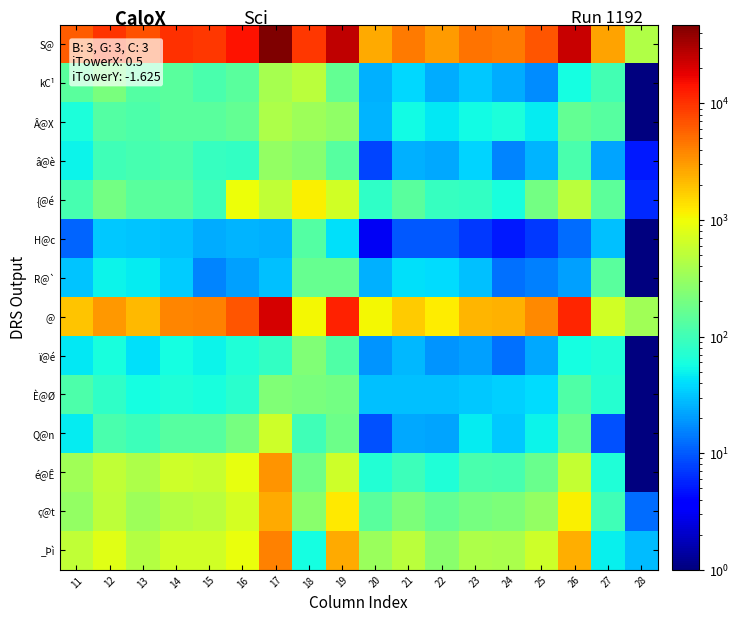

Reading right to left, what are all the values shown in this chart?

S@: 28=435	27=2782	26=23367	25=6823	24=4482	23=4785	22=3043	21=4425	20=2591	19=26149	18=9548	17=47501	16=14622	15=9258	14=10193	13=6980	12=9897	11=6098
kC¹: 28=1	27=103	26=57	25=17	24=24	23=32	22=24	21=38	20=25	19=160	18=490	17=385	16=138	15=113	14=141	13=130	12=213	11=140
Â@X: 28=1	27=135	26=157	25=46	24=63	23=56	22=45	21=56	20=26	19=292	18=337	17=414	16=161	15=141	14=138	13=118	12=129	11=64
â@è: 28=5	27=22	26=112	25=26	24=16	23=36	22=23	21=25	20=8	19=134	18=256	17=294	16=86	15=87	14=120	13=107	12=99	11=51
{@é: 28=6	27=148	26=504	25=200	24=61	23=83	22=88	21=139	20=81	19=652	18=1132	17=549	16=986	15=101	14=141	13=142	12=200	11=111
H@c: 28=1	27=30	26=12	25=7	24=5	23=7	22=10	21=10	20=3	19=42	18=129	17=25	16=26	15=24	14=30	13=31	12=32	11=11
R@`: 28=1	27=143	26=21	25=15	24=13	23=30	22=40	21=41	20=25	19=164	18=167	17=30	16=21	15=16	14=33	13=46	12=50	11=31
@: 28=352	27=652	26=11678	25=3763	24=2356	23=2223	22=1183	21=1767	20=1038	19=12330	18=1069	17=20812	16=6725	15=4003	14=3898	13=2177	12=3184	11=1894
ï@é: 28=1	27=65	26=57	25=23	24=13	23=21	22=19	21=27	20=19	19=122	18=237	17=85	16=65	15=52	14=59	13=41	12=60	11=45
È@Ø: 28=1	27=73	26=123	25=40	24=35	23=32	22=29	21=30	20=30	19=196	18=216	17=237	16=74	15=60	14=65	13=57	12=81	11=116
Q@n: 28=1	27=9	26=174	25=51	24=32	23=46	22=22	21=23	20=9	19=183	18=99	17=629	16=204	15=135	14=134	13=95	12=112	11=47
é@Ê: 28=1	27=66	26=562	25=173	24=111	23=113	22=65	21=98	20=68	19=628	18=188	17=3230	16=884	15=587	14=626	13=414	12=546	11=361
ç@t: 28=12	27=100	26=1146	25=299	24=222	23=207	22=156	21=220	20=142	19=1246	18=263	17=2529	16=688	15=498	14=456	13=332	12=513	11=305
_Þì: 28=28	27=49	26=2497	25=637	24=402	23=415	22=268	21=504	20=320	19=2546	18=58	17=3985	16=913	15=655	14=660	13=464	12=822	11=529